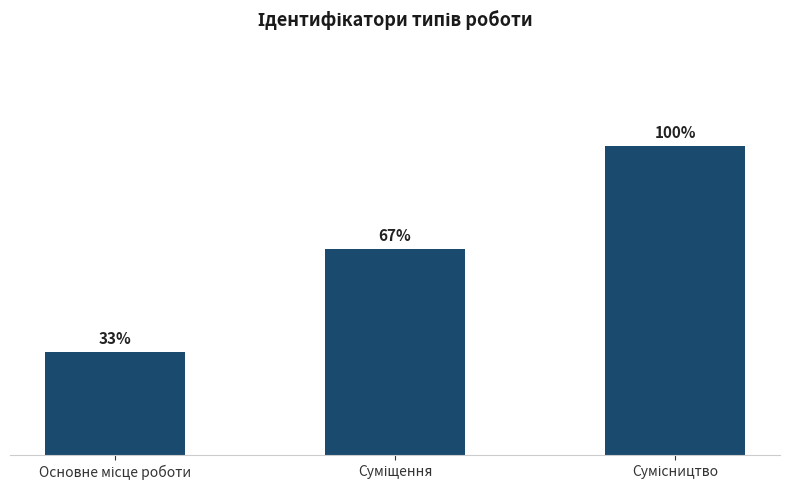

Which has a higher value, Сумісництво or Суміщення?

Сумісництво